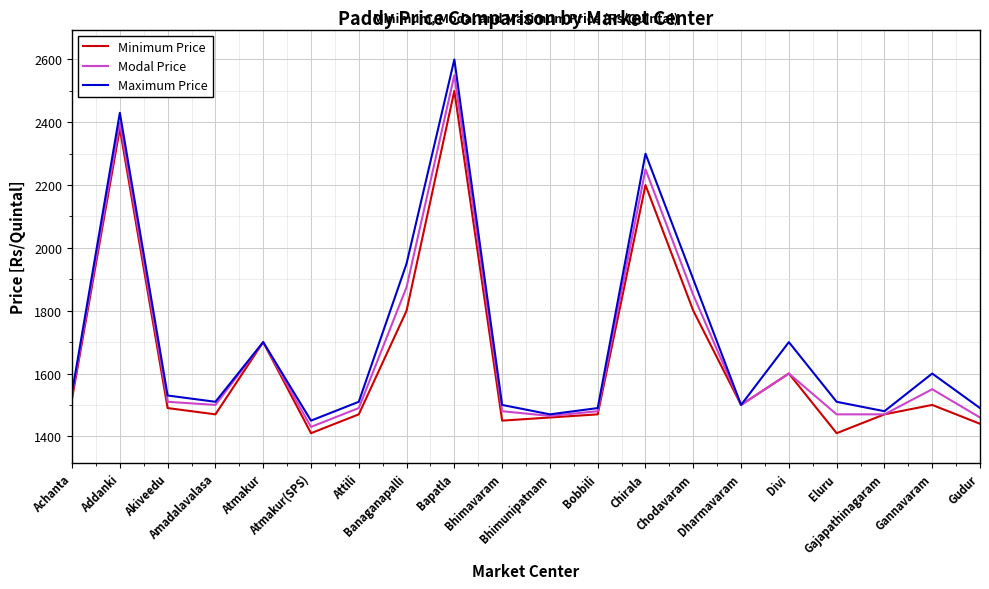

At which label does Maximum Price reach its minimum?

Atmakur(SPS)